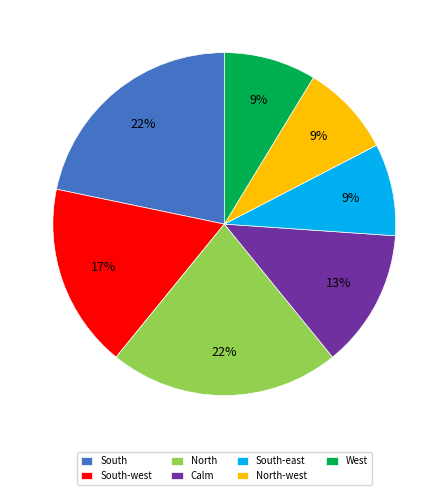

To the nearest percent, what is the average slice percentage?

14%